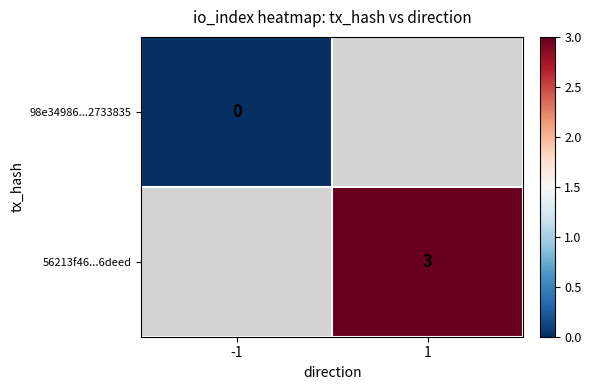

True or false: 56213f46...6deed has a value of 3 at 1.

True